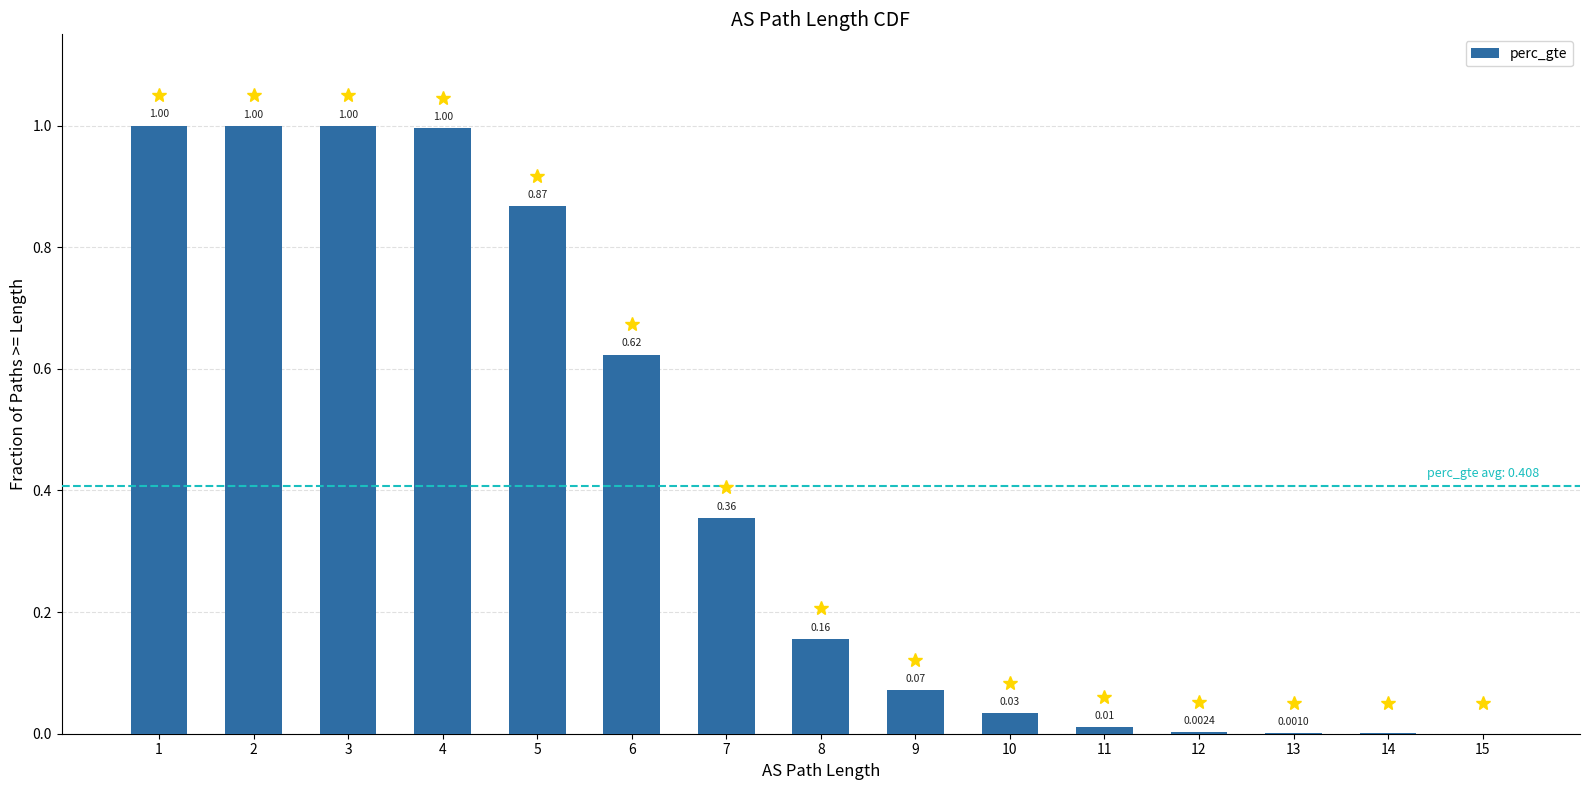

Are the bars grouped side by side (vs. stacked)?

No